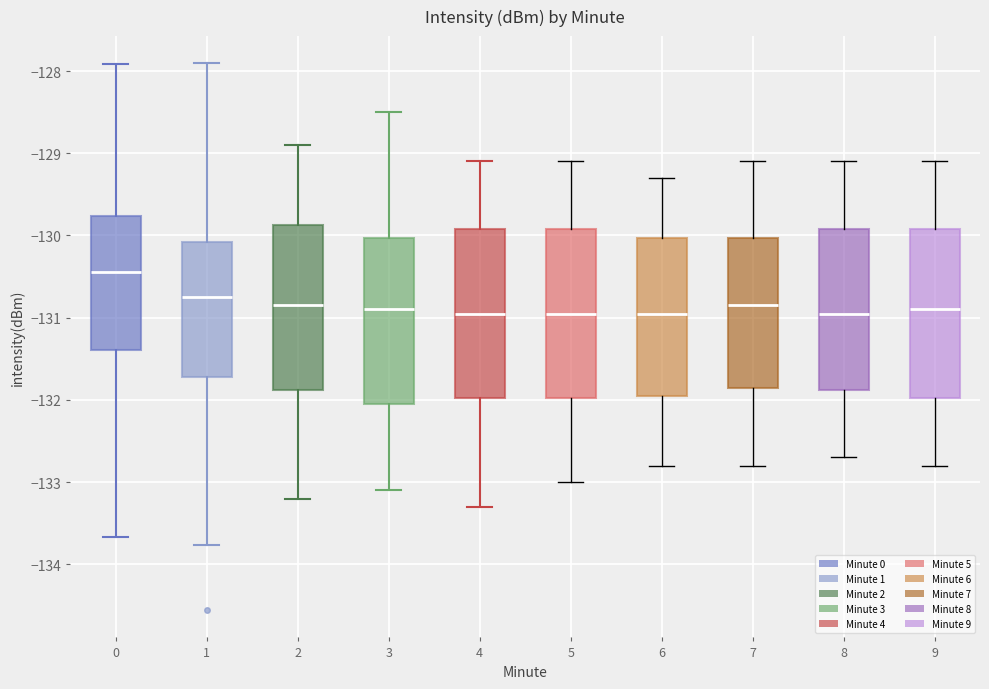

Reading left to right, transcribe this box plot: for each box, give where its median line is, the range the box spans, and where its two whiskers end, as read against the y-axis. The values are not printed on the chart, so give them approximately, as read against the axis.

0: median -130.4, box -131.4 to -129.8, whiskers -133.7 to -127.9
1: median -130.7, box -131.7 to -130.1, whiskers -133.8 to -127.9
2: median -130.8, box -131.9 to -129.9, whiskers -133.2 to -128.9
3: median -130.9, box -132.0 to -130.0, whiskers -133.1 to -128.5
4: median -130.9, box -132.0 to -129.9, whiskers -133.3 to -129.1
5: median -130.9, box -132.0 to -129.9, whiskers -133.0 to -129.1
6: median -130.9, box -131.9 to -130.0, whiskers -132.8 to -129.3
7: median -130.8, box -131.8 to -130.0, whiskers -132.8 to -129.1
8: median -130.9, box -131.9 to -129.9, whiskers -132.7 to -129.1
9: median -130.9, box -132.0 to -129.9, whiskers -132.8 to -129.1